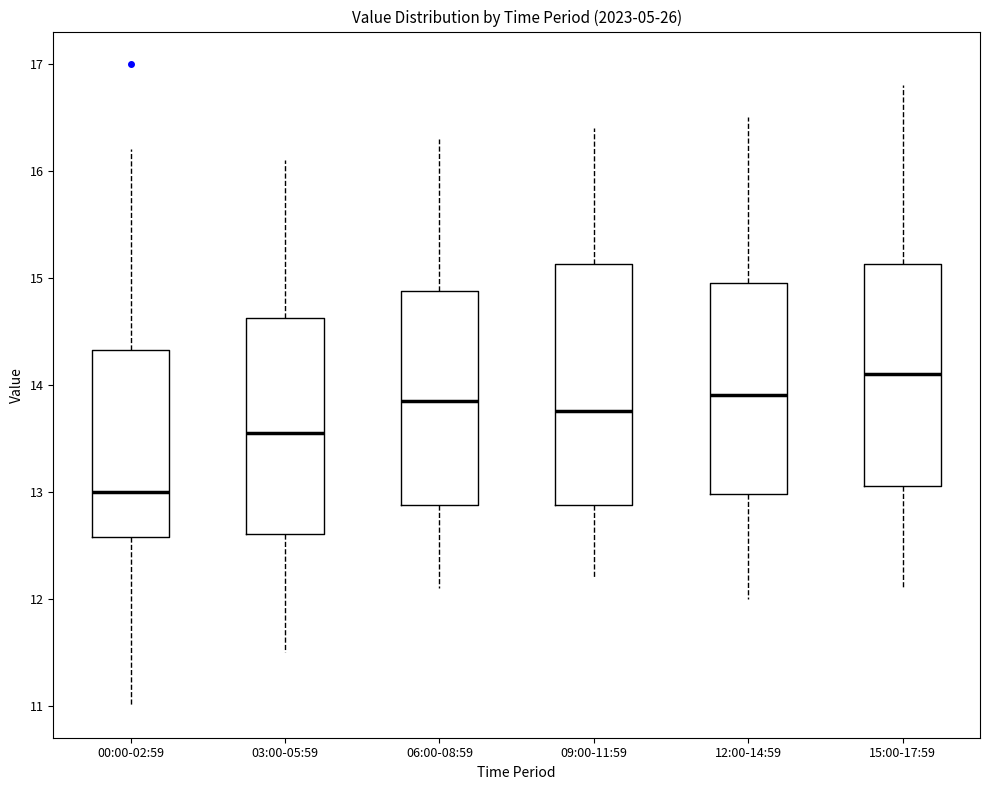

Reading left to right, read every box against the y-axis: the position of its median line, the range the box covers, and the ends of its whiskers. The values are not printed on the chart, so give them approximately, as read against the axis.

00:00-02:59: median 13.0, box 12.6 to 14.3, whiskers 11.0 to 16.2
03:00-05:59: median 13.6, box 12.6 to 14.6, whiskers 11.5 to 16.1
06:00-08:59: median 13.9, box 12.9 to 14.9, whiskers 12.1 to 16.3
09:00-11:59: median 13.8, box 12.9 to 15.1, whiskers 12.2 to 16.4
12:00-14:59: median 13.9, box 13.0 to 15.0, whiskers 12.0 to 16.5
15:00-17:59: median 14.1, box 13.1 to 15.1, whiskers 12.1 to 16.8